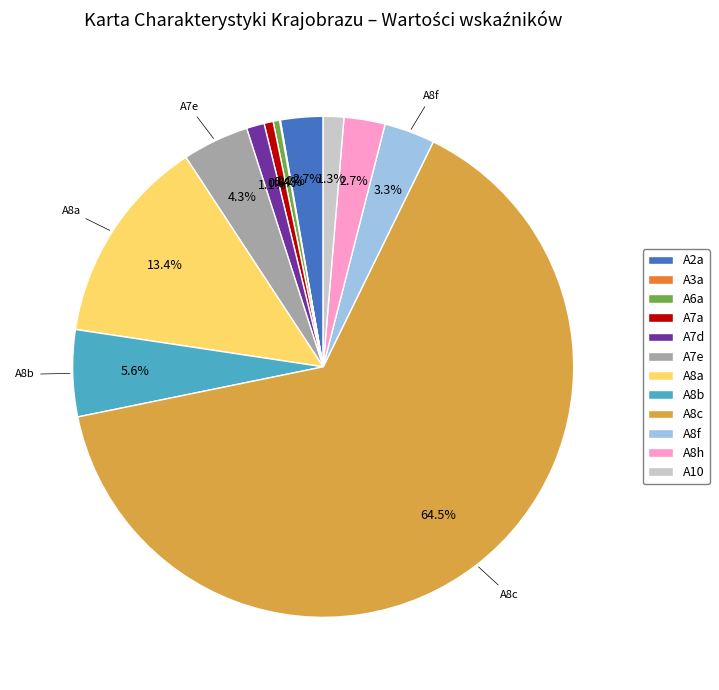

True or false: A8b accounts for 6% of the total.

True